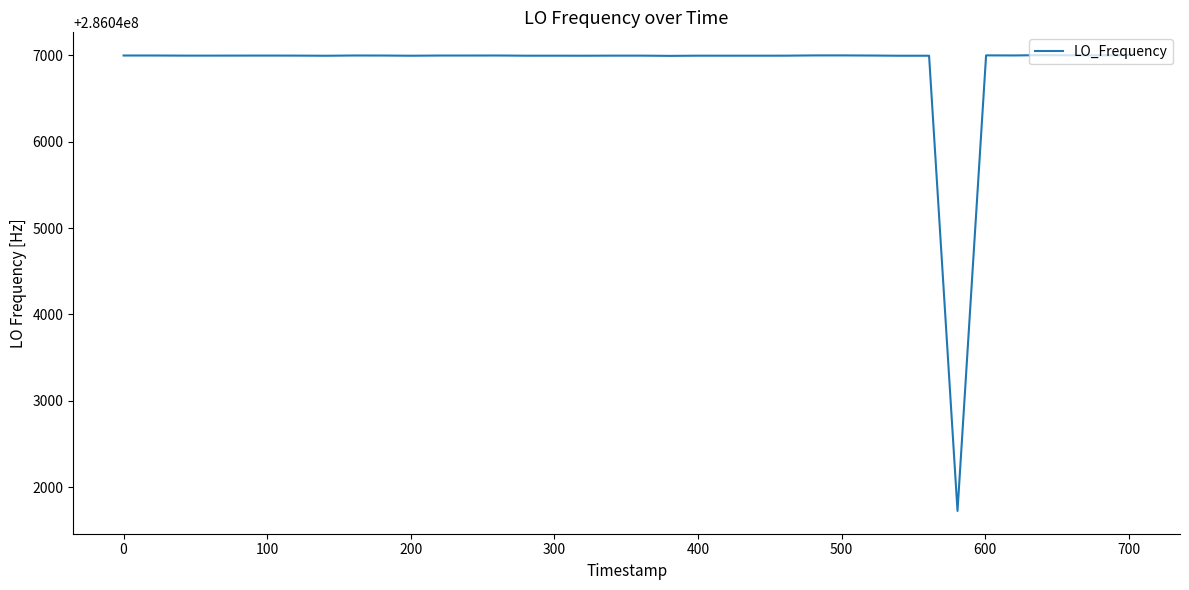

True or false: the data has more than 1 interior local peaks.

True